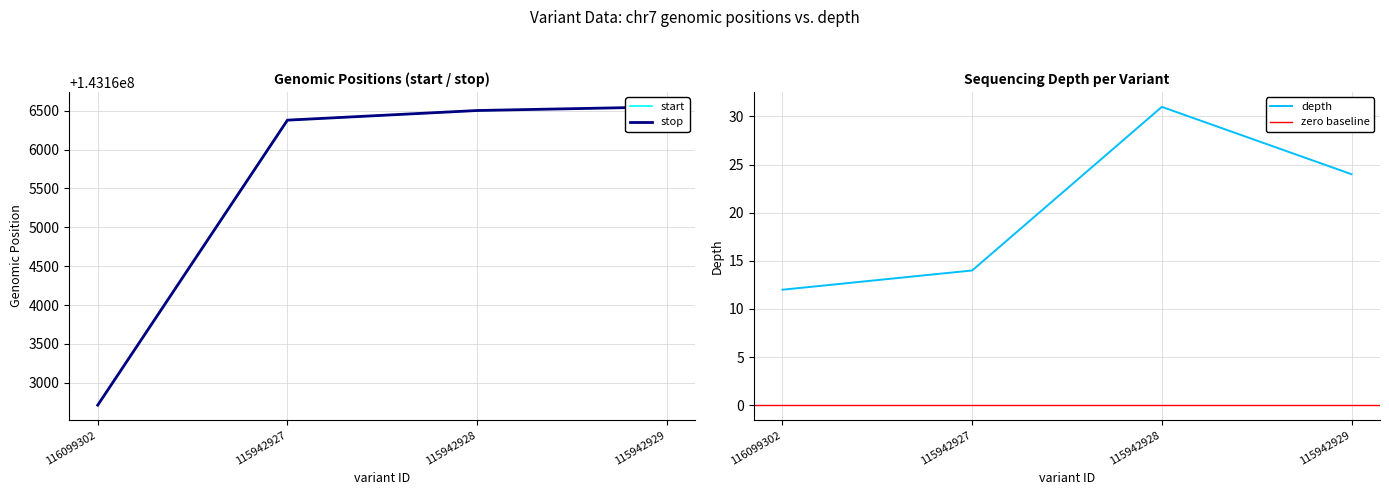

Is the value of stop at 115942929 greater than the value of depth at 116099302?

Yes